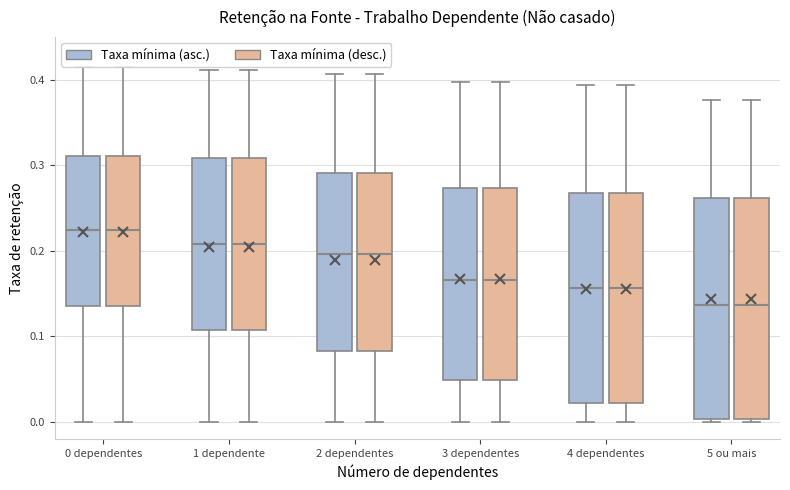

Where does the upper whisker of the box for 5 ou mais (Taxa mínima (asc.)) end on the y-axis? The values are not printed on the chart, so give them approximately, as read against the axis.

0.38